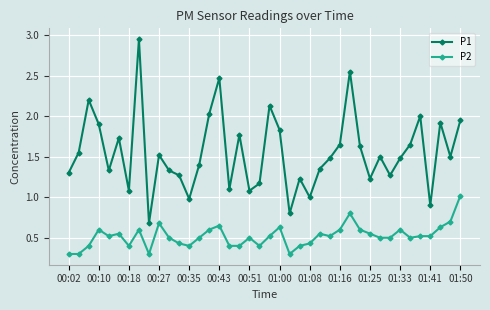

Which series has the largest range (max minus min)?

P1